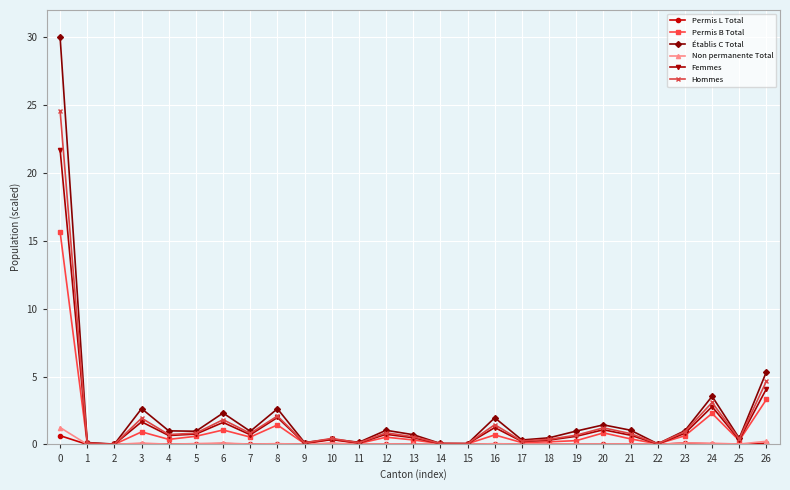

What is the highest value of the Hommes series?

24.6